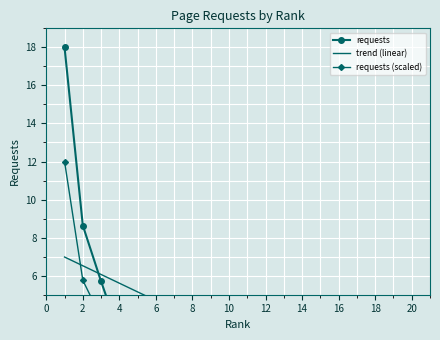

At 18, list the series in order from largest to smallest.

trend (linear), requests, requests (scaled)